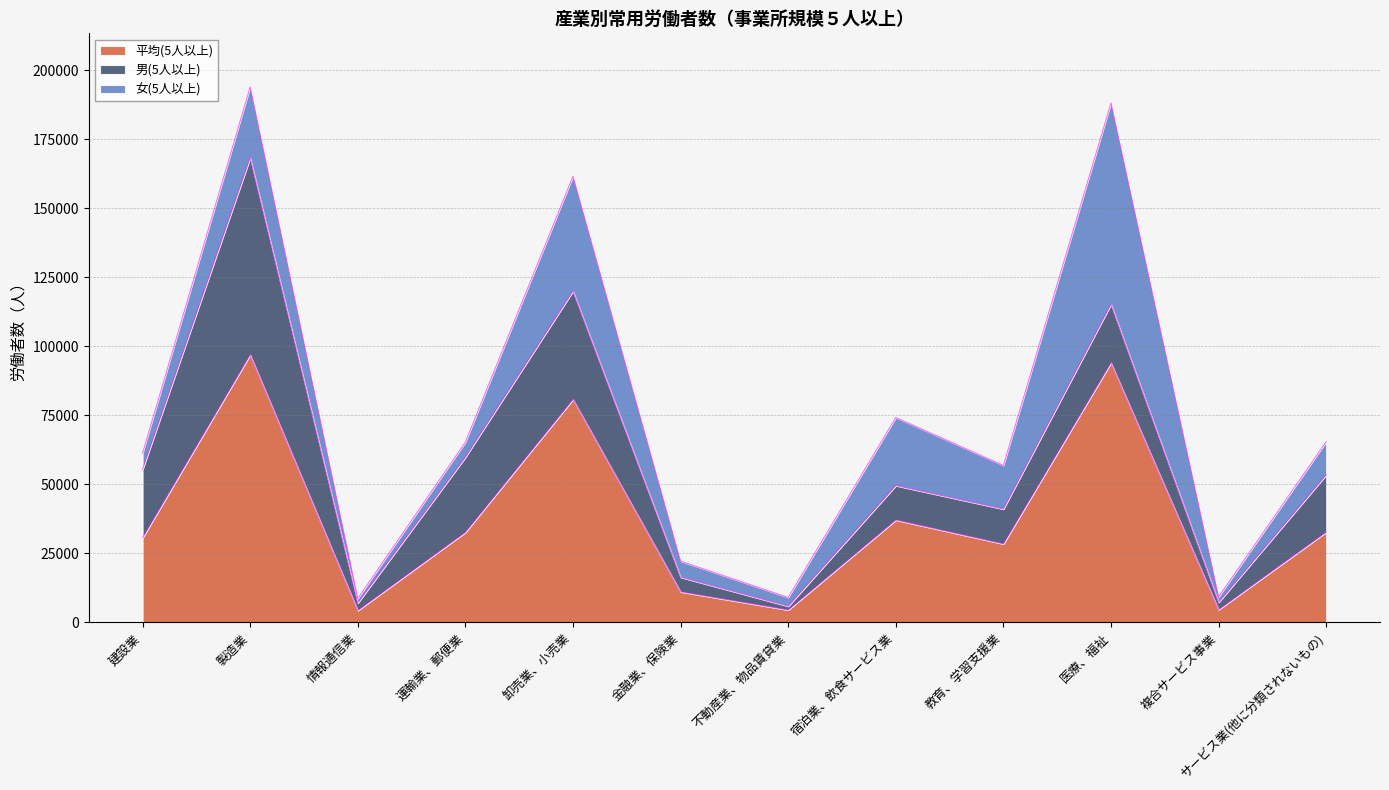

What position from the right is 複合サービス事業?

2